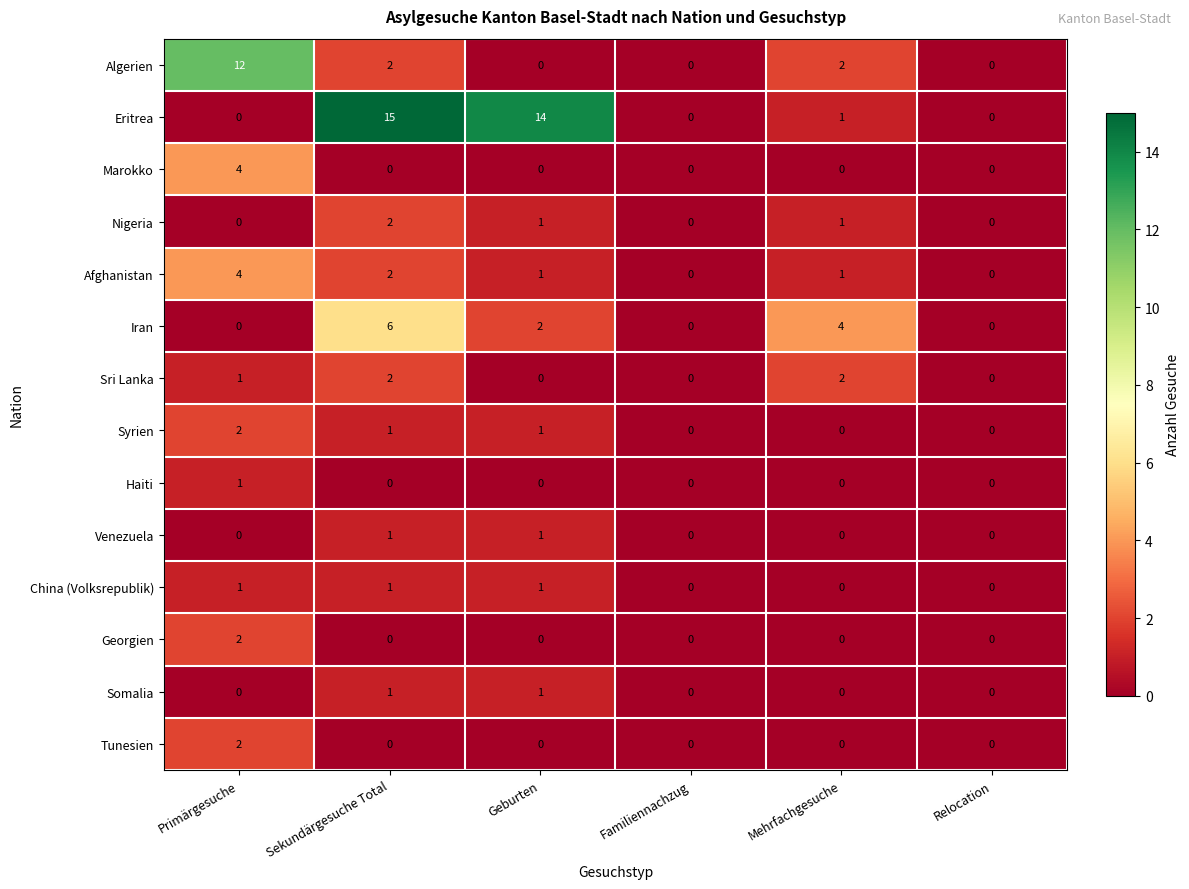

Where is Sri Lanka nearest to the value 1?

Primärgesuche